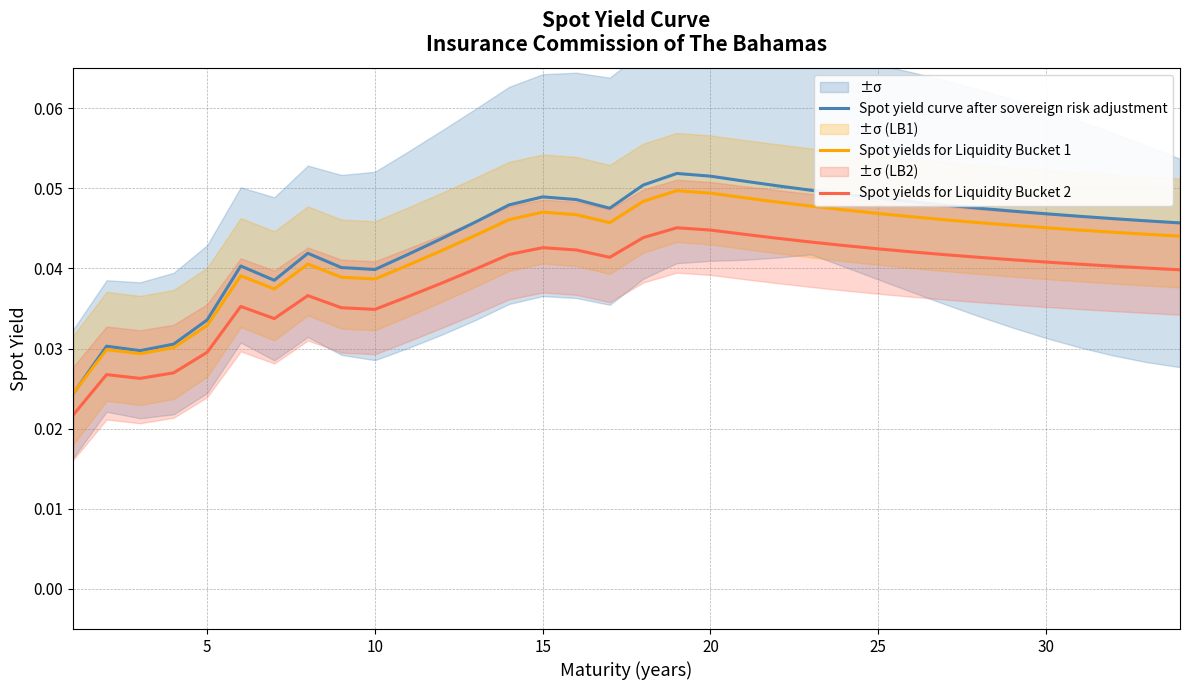

True or false: Spot yield curve after sovereign risk adjustment and Spot yields for Liquidity Bucket 2 cross at least once.

False